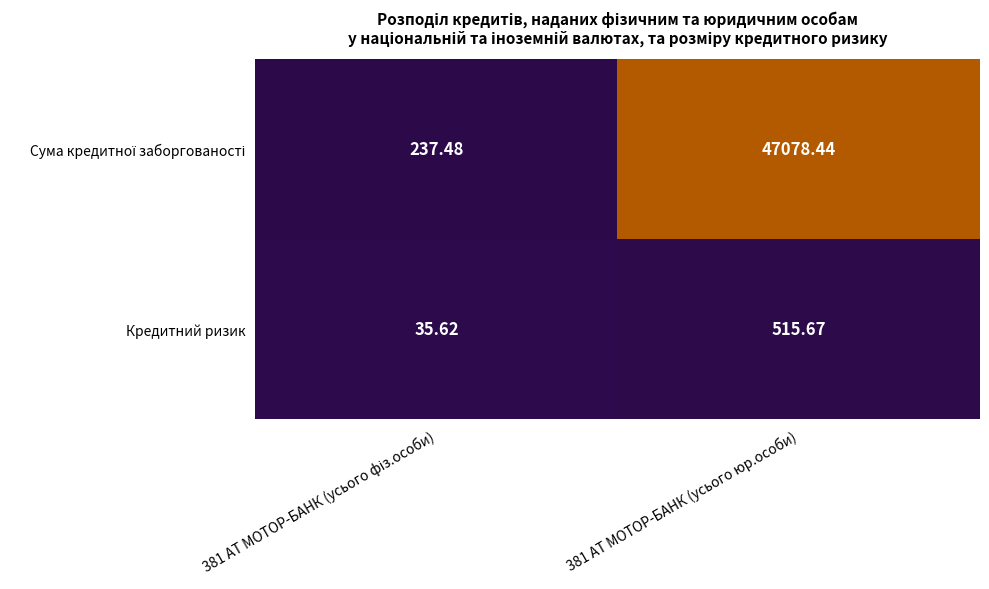

At which category does the chart reach its peak across all series?

381 АТ МОТОР-БАНК (усього юр.особи)